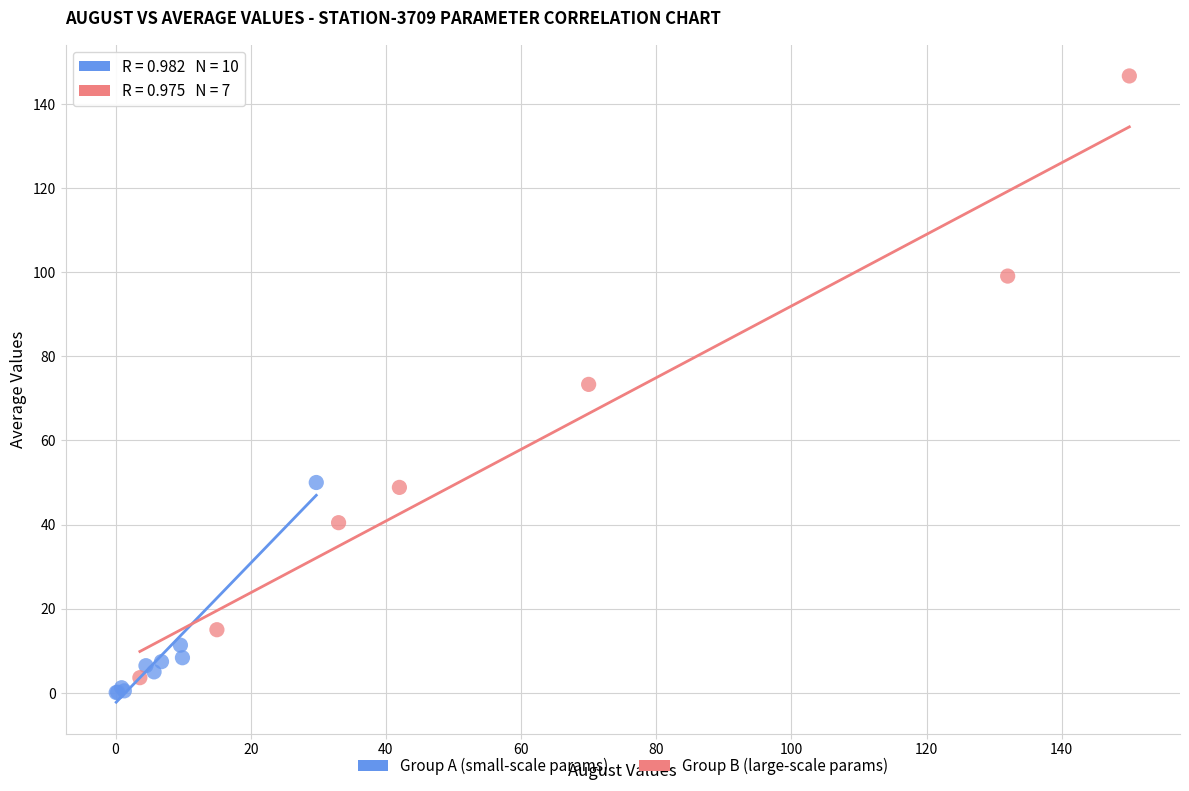

Which series contains the highest Y value?

Group B (large-scale params)